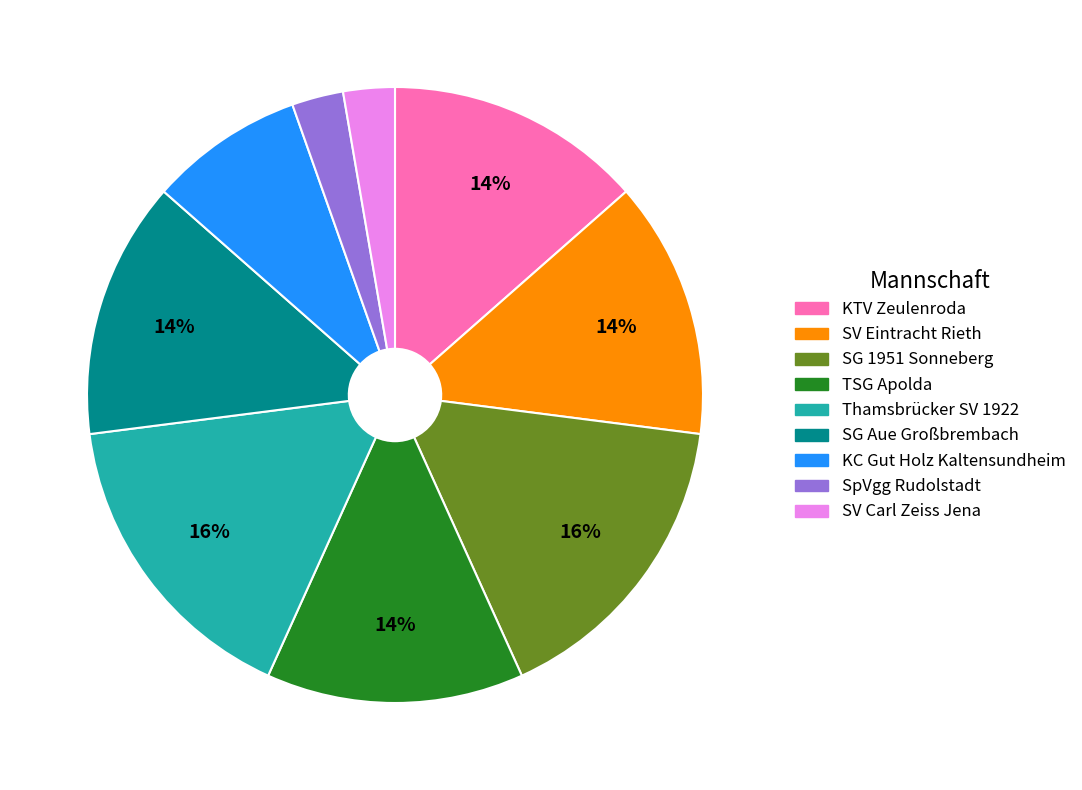

Is there a majority slice in this chart?

No